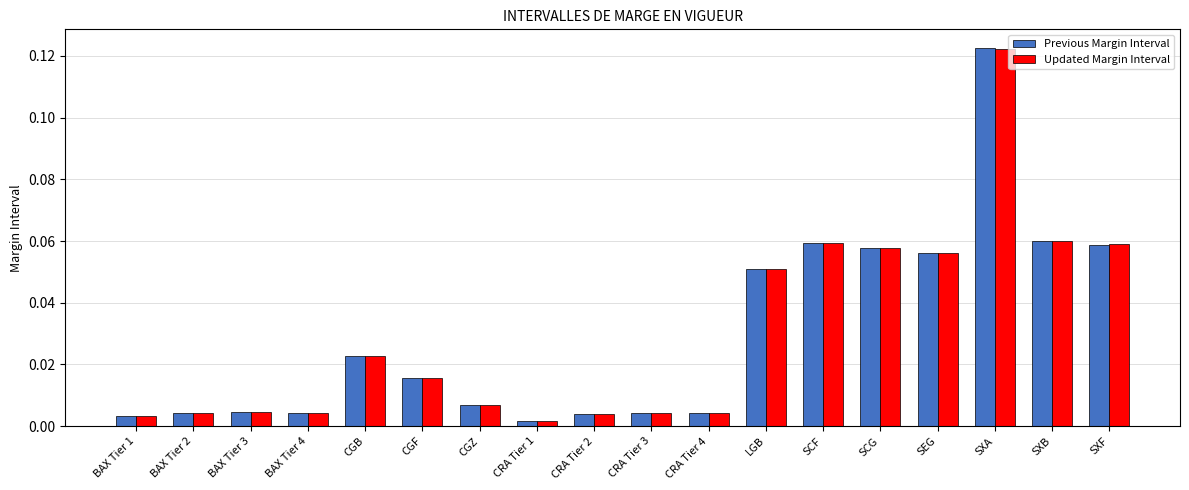

At which category does the chart reach its peak across all series?

SXA